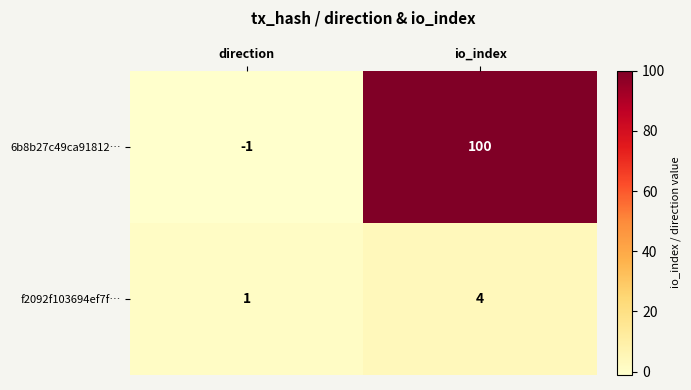

List the series in order of their peak value, highest first.

6b8b27c49ca91812…, f2092f103694ef7f…